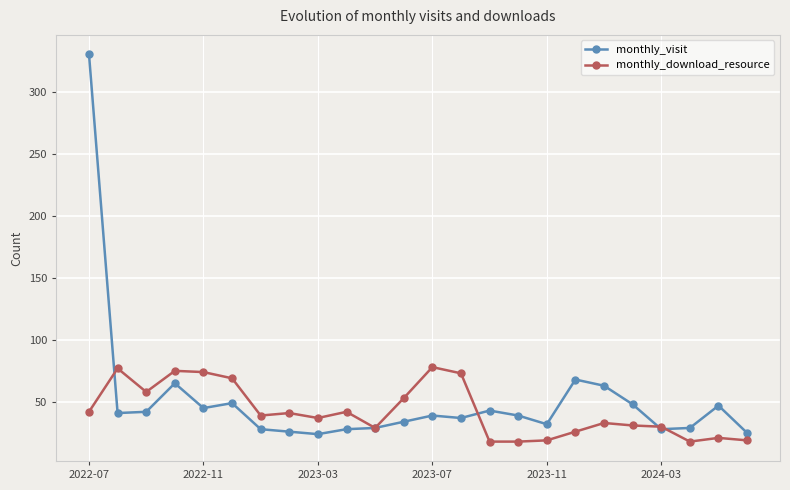

Rank the series by their maximum value, from highest to lowest.

monthly_visit, monthly_download_resource